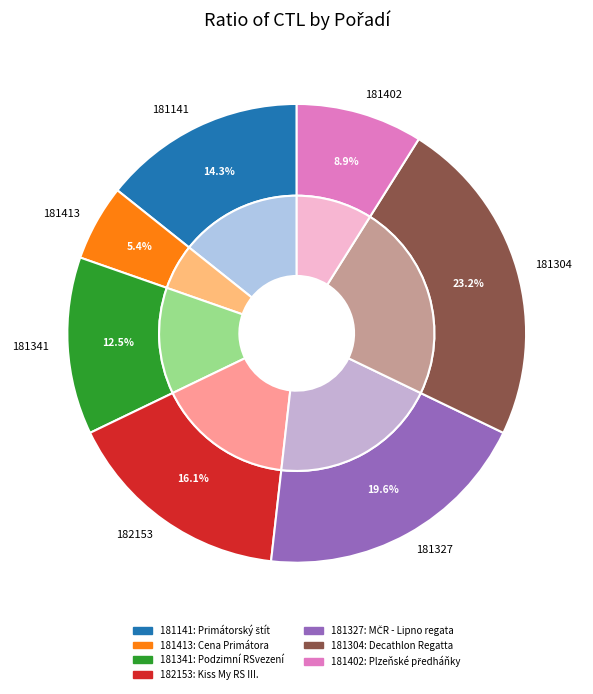

True or false: 181413 accounts for 5% of the total.

True